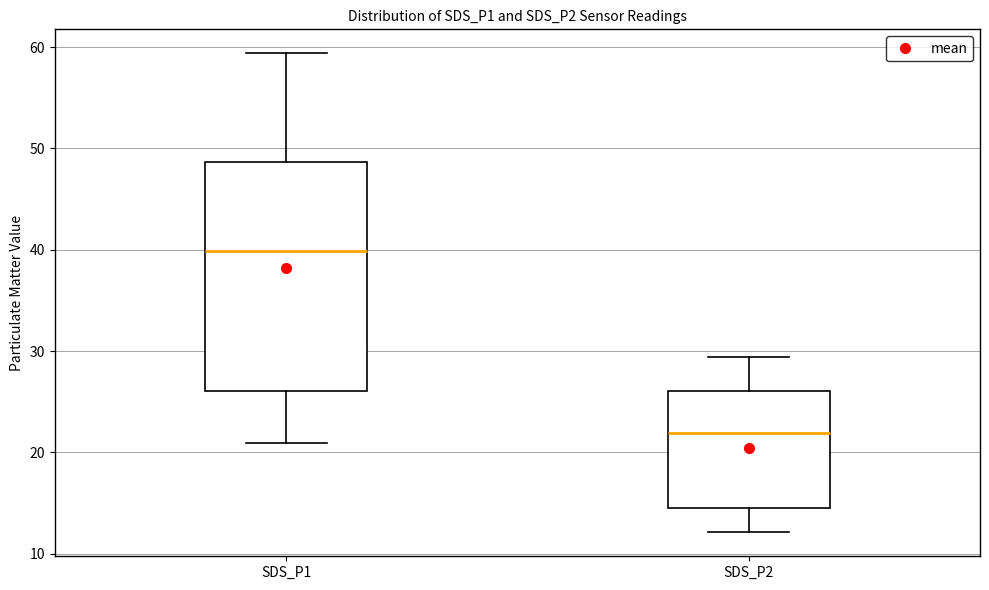

Which box is the tallest, from its lower edge to its upper edge?

SDS_P1